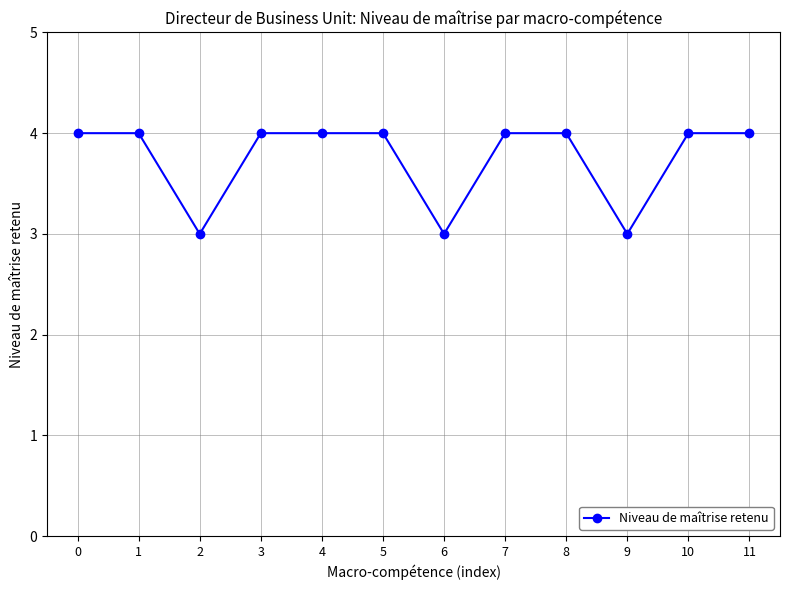

What is the ratio of the value at 1 to the value at 8?

1.0